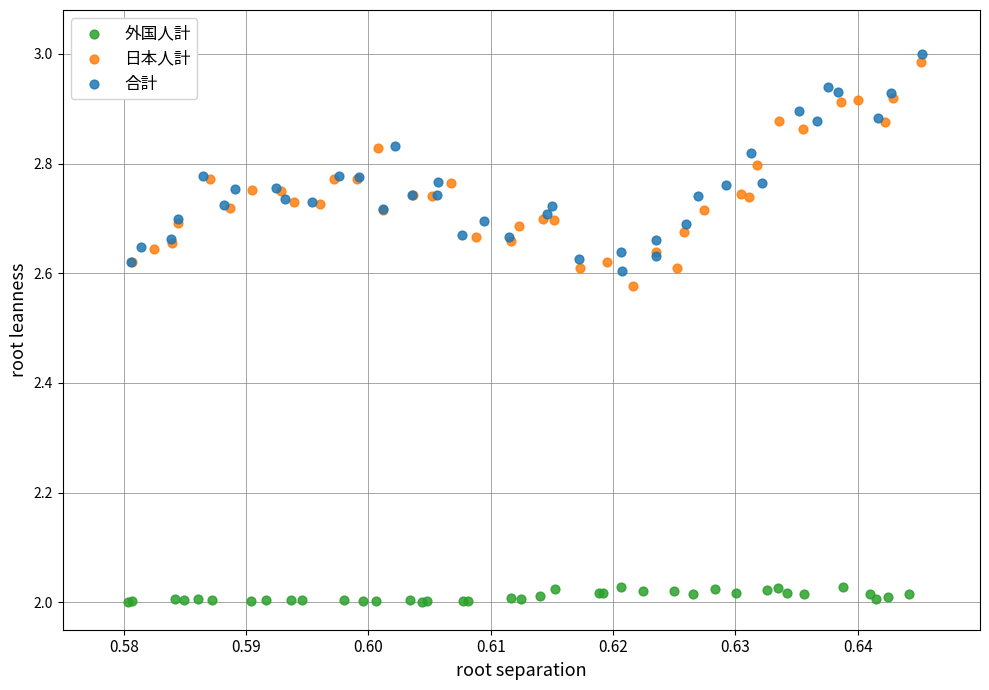

Which series reaches the minimum Y coordinate?

外国人計